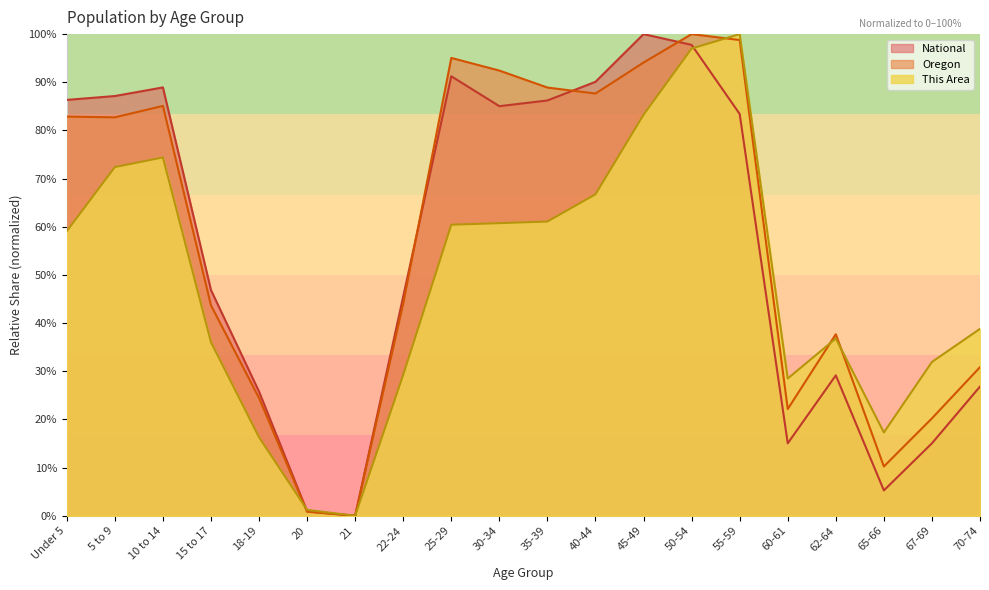

True or false: This Area has more than 0 points higher than both neighbors.

True